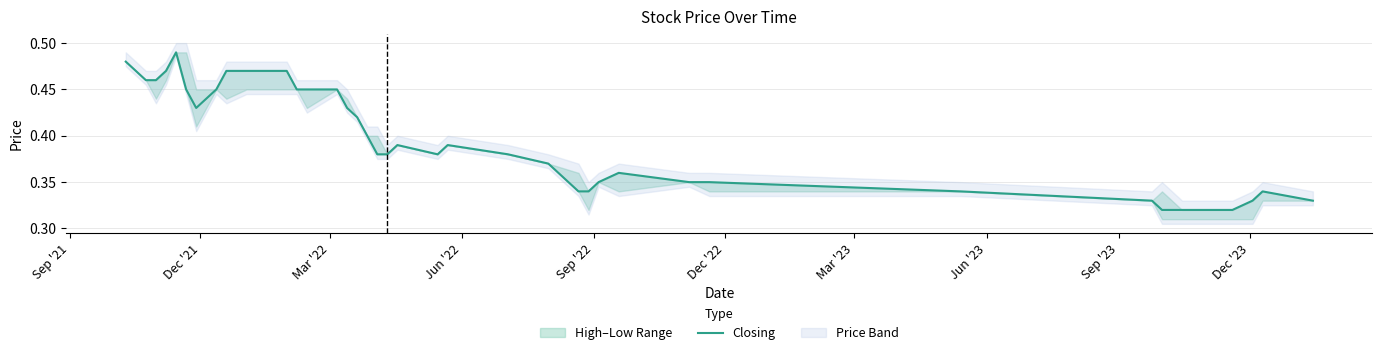

What is the difference between the maximum and minimum values?

0.2